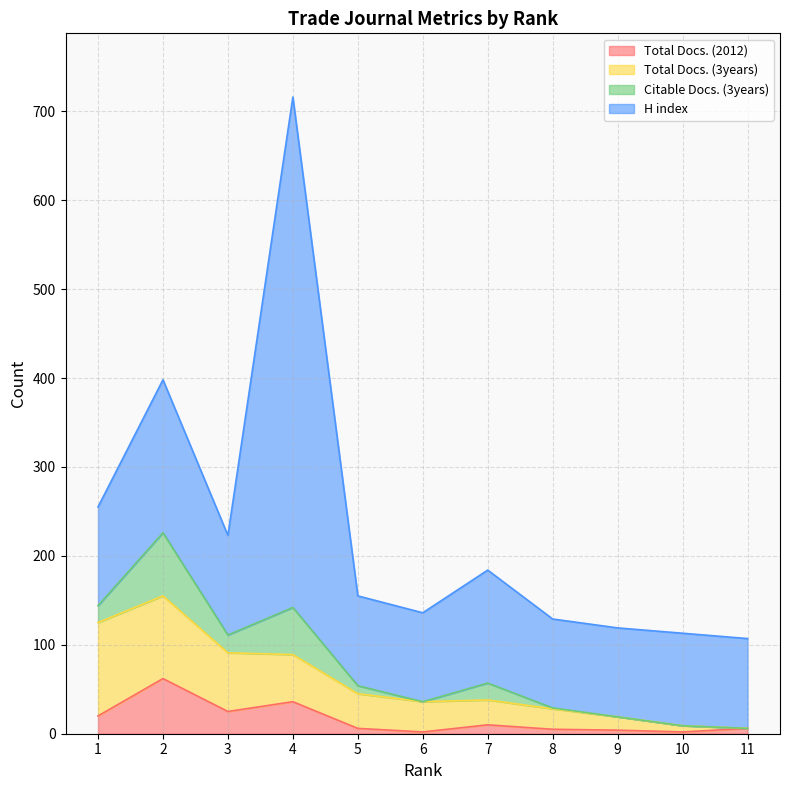

How many values in the Total Docs. (2012) series are below 6?

4